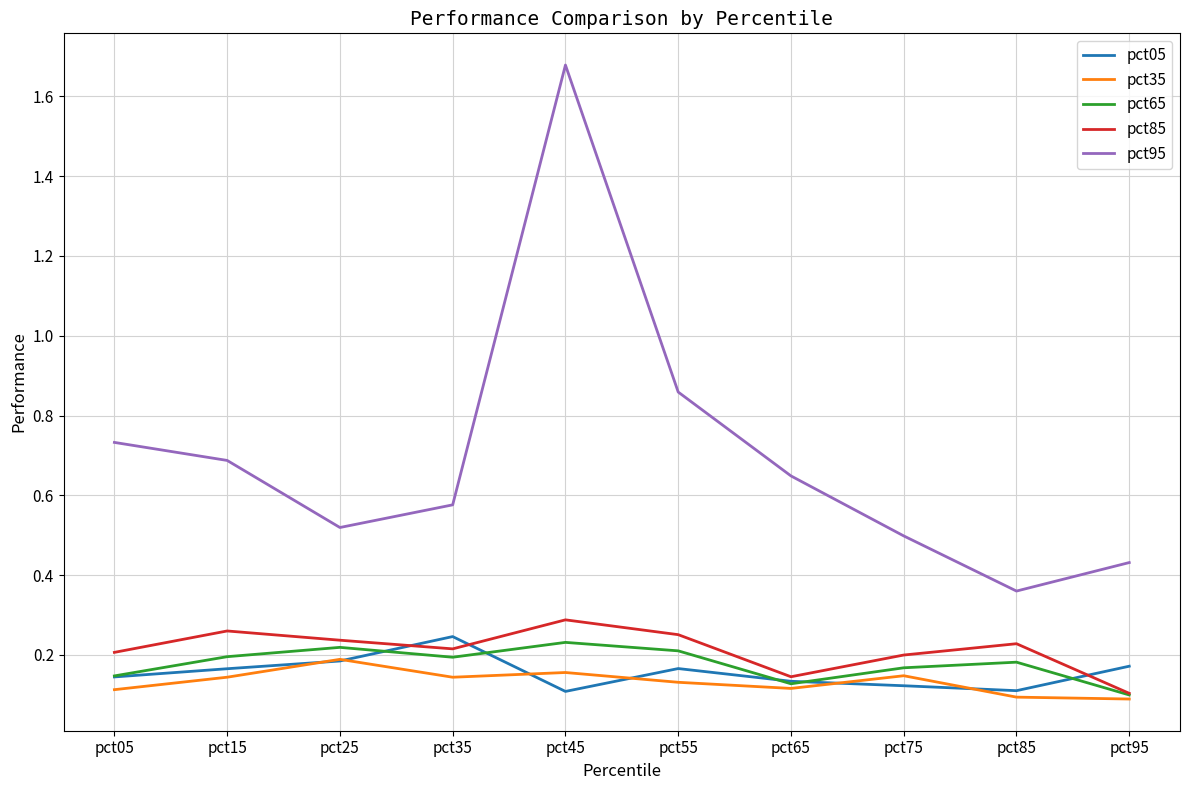

True or false: pct05 and pct95 cross at least once.

False